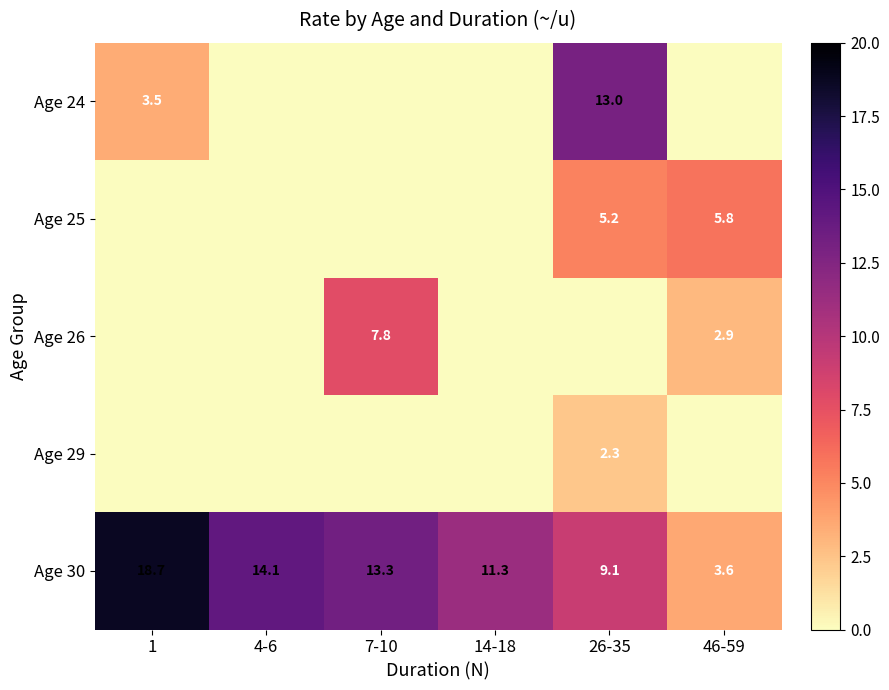

Which has a higher value, 7-10 or 14-18?

7-10